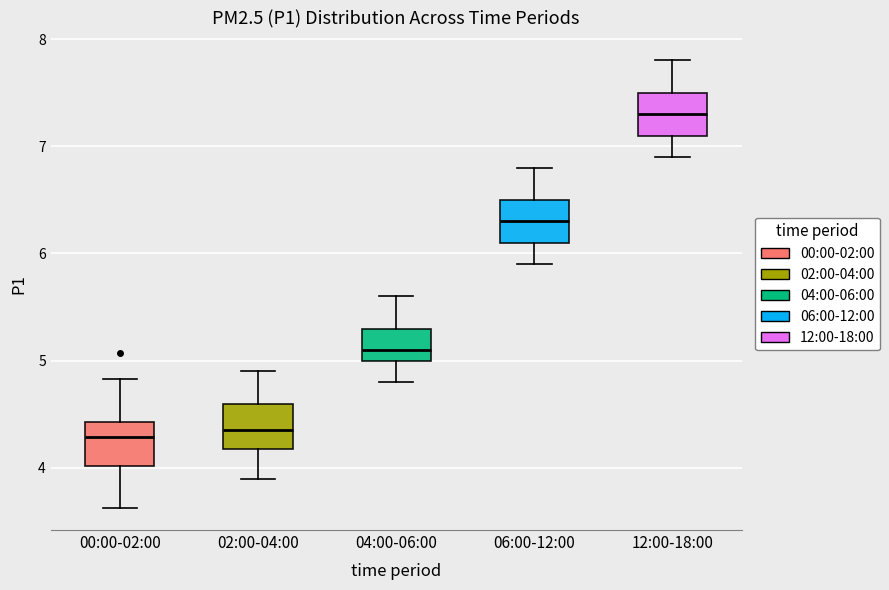

Where does the upper whisker of the box for 12:00-18:00 end on the y-axis? The values are not printed on the chart, so give them approximately, as read against the axis.

7.8